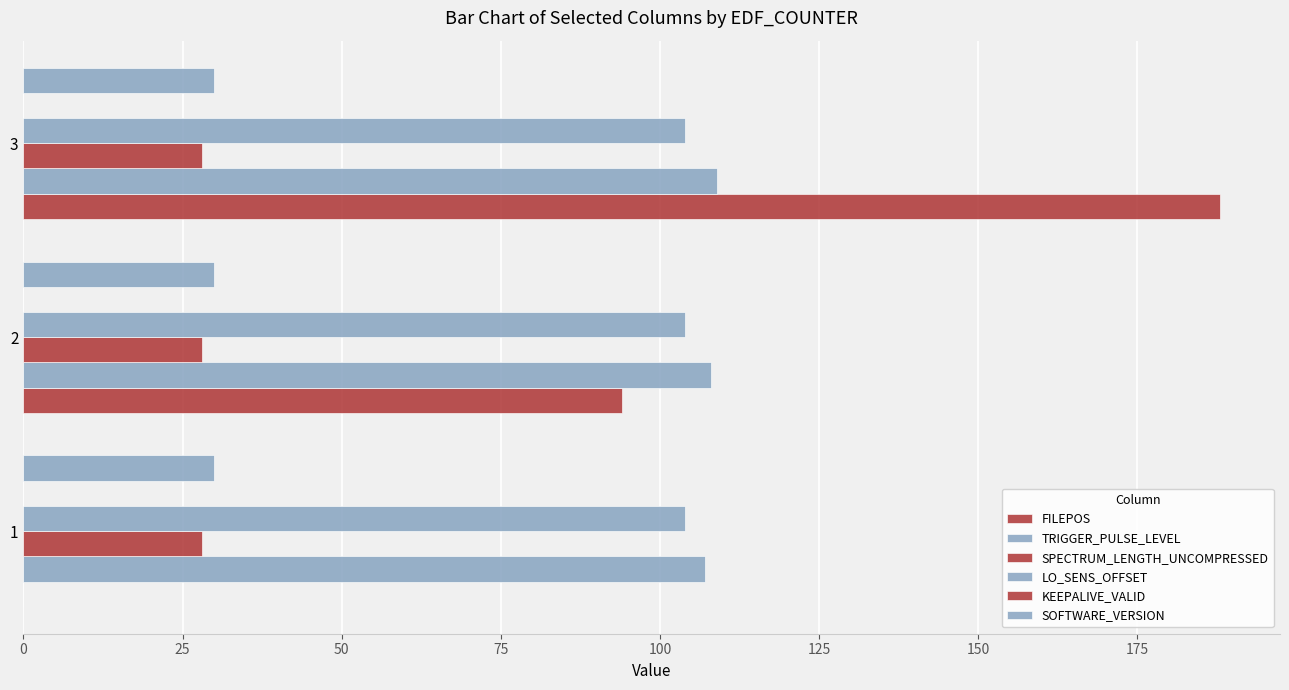

What is the maximum value shown in the chart?

188.0